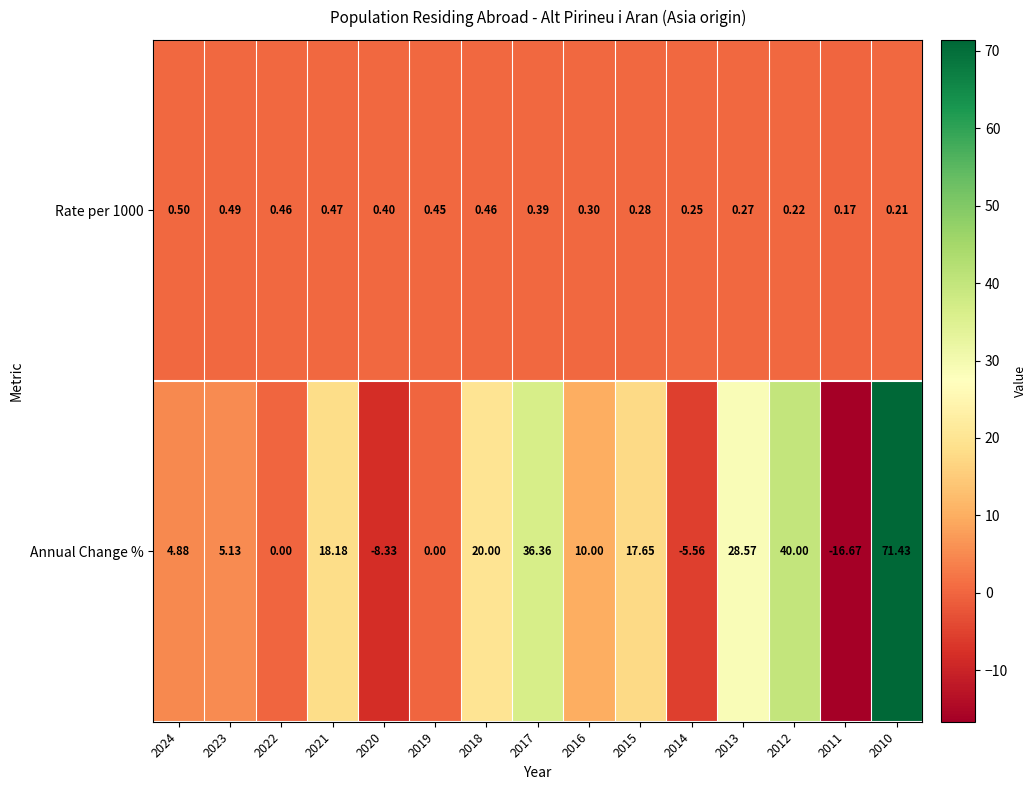

Is the value of Rate per 1000 at 2017 greater than the value of Annual Change % at 2013?

No